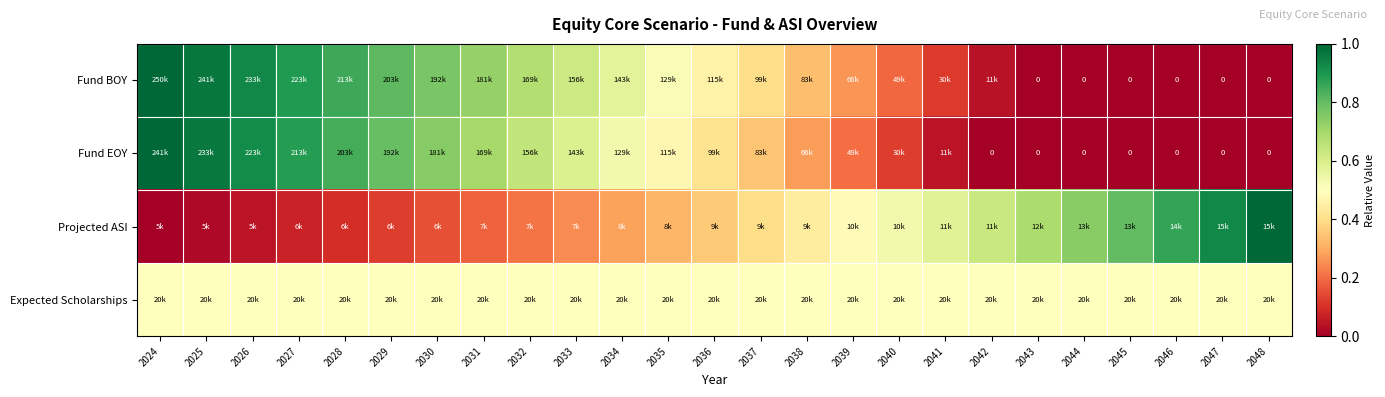

At which label does Expected Scholarships reach its peak?

2024